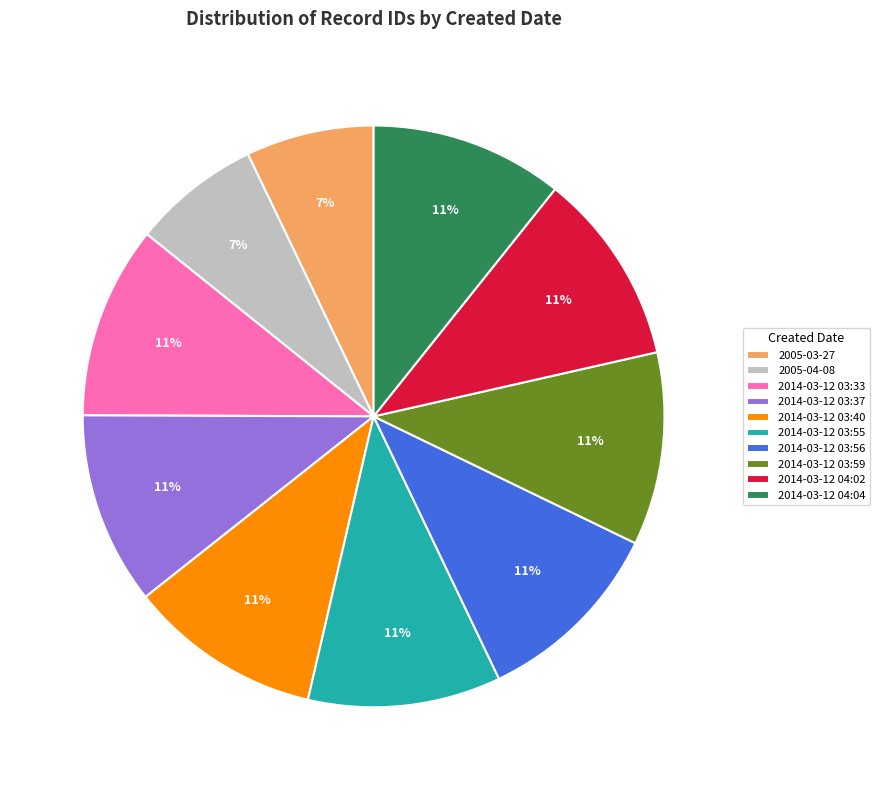

What is the ratio of the value at 2014-03-12 03:37 to the value at 2014-03-12 03:33?

1.0